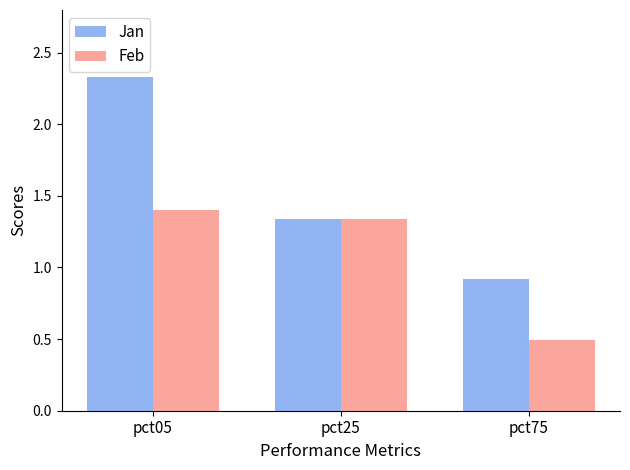

List the labels in order of Jan value, smallest first.

pct75, pct25, pct05